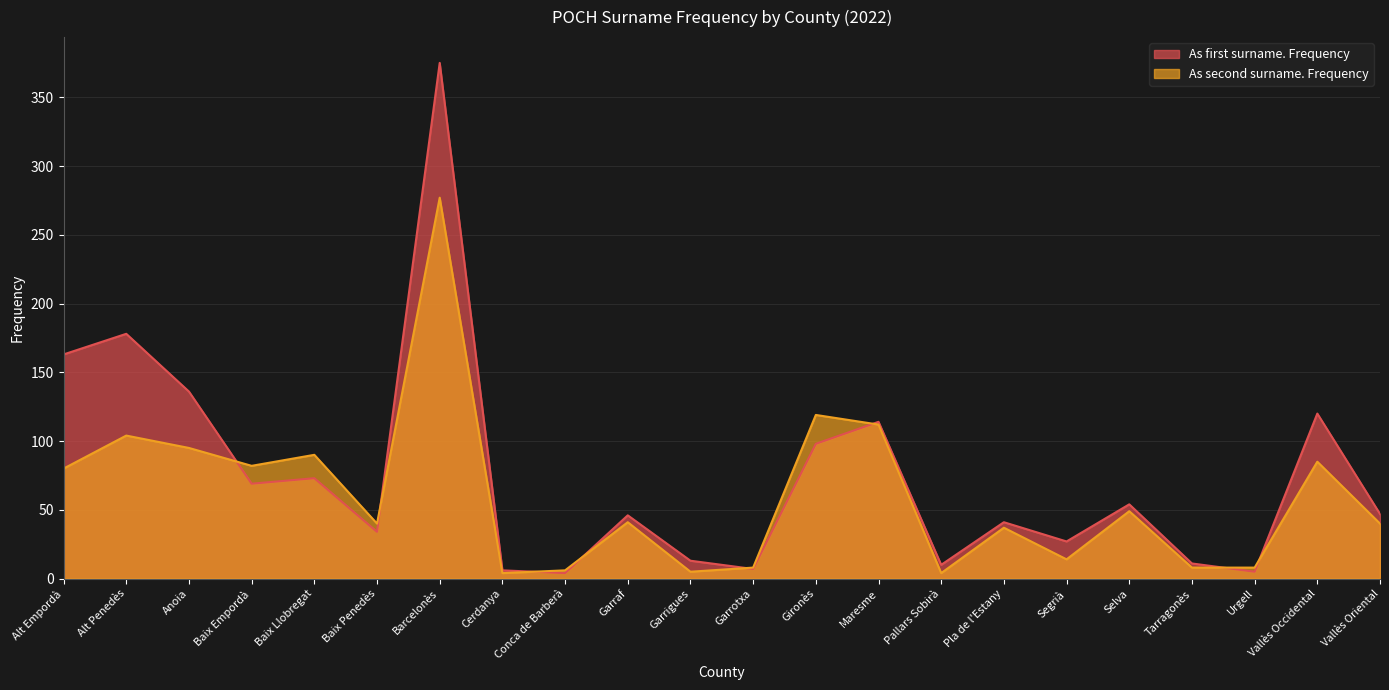

Reading left to right, extract all data points from this chart.

As first surname. Frequency: Alt Empordà=163	Alt Penedès=178	Anoia=136	Baix Empordà=69	Baix Llobregat=73	Baix Penedès=34	Barcelonès=375	Cerdanya=6	Conca de Barberà=4	Garraf=46	Garrigues=13	Garrotxa=7	Gironès=98	Maresme=114	Pallars Sobirà=10	Pla de l'Estany=41	Segrià=27	Selva=54	Tarragonès=11	Urgell=5	Vallès Occidental=120	Vallès Oriental=47
As second surname. Frequency: Alt Empordà=80	Alt Penedès=104	Anoia=95	Baix Empordà=82	Baix Llobregat=90	Baix Penedès=40	Barcelonès=277	Cerdanya=4	Conca de Barberà=6	Garraf=41	Garrigues=5	Garrotxa=8	Gironès=119	Maresme=112	Pallars Sobirà=4	Pla de l'Estany=37	Segrià=14	Selva=49	Tarragonès=8	Urgell=8	Vallès Occidental=85	Vallès Oriental=40